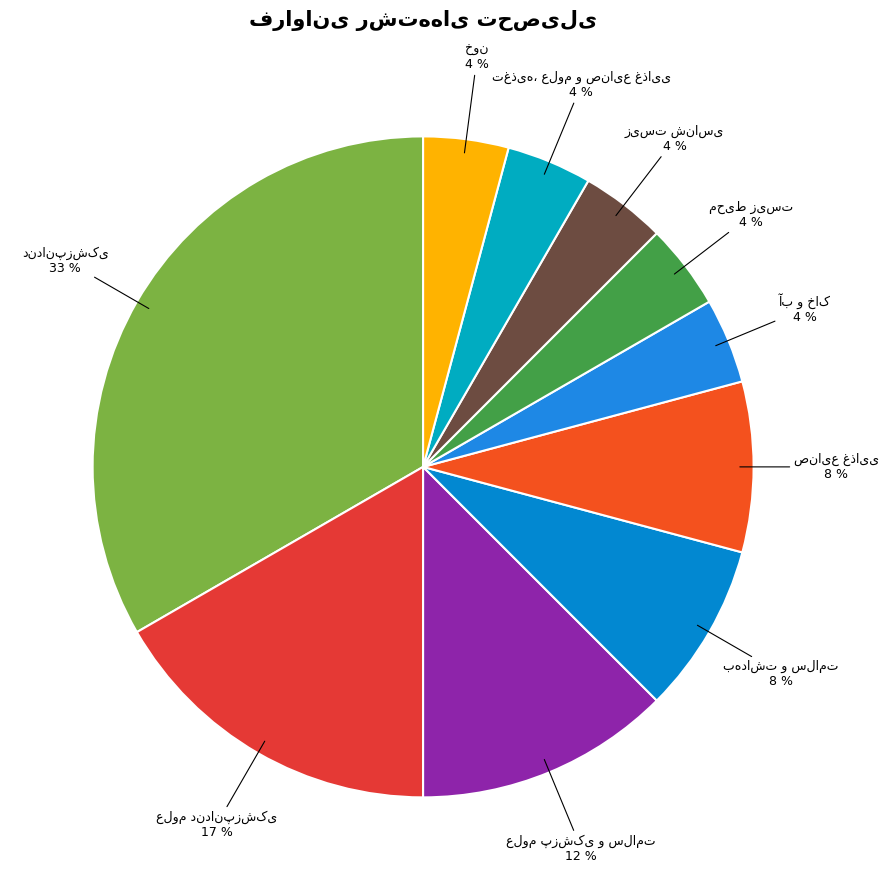

Rank the categories by value from highest to lowest.

دندانپزشکی, علوم دندانپزشکی, علوم پزشکی و سلامت, بهداشت و سلامت, صنایع غذایی, آب و خاک, محیط زیست, زیست شناسی, تغذیه، علوم و صنایع غذایی, خون